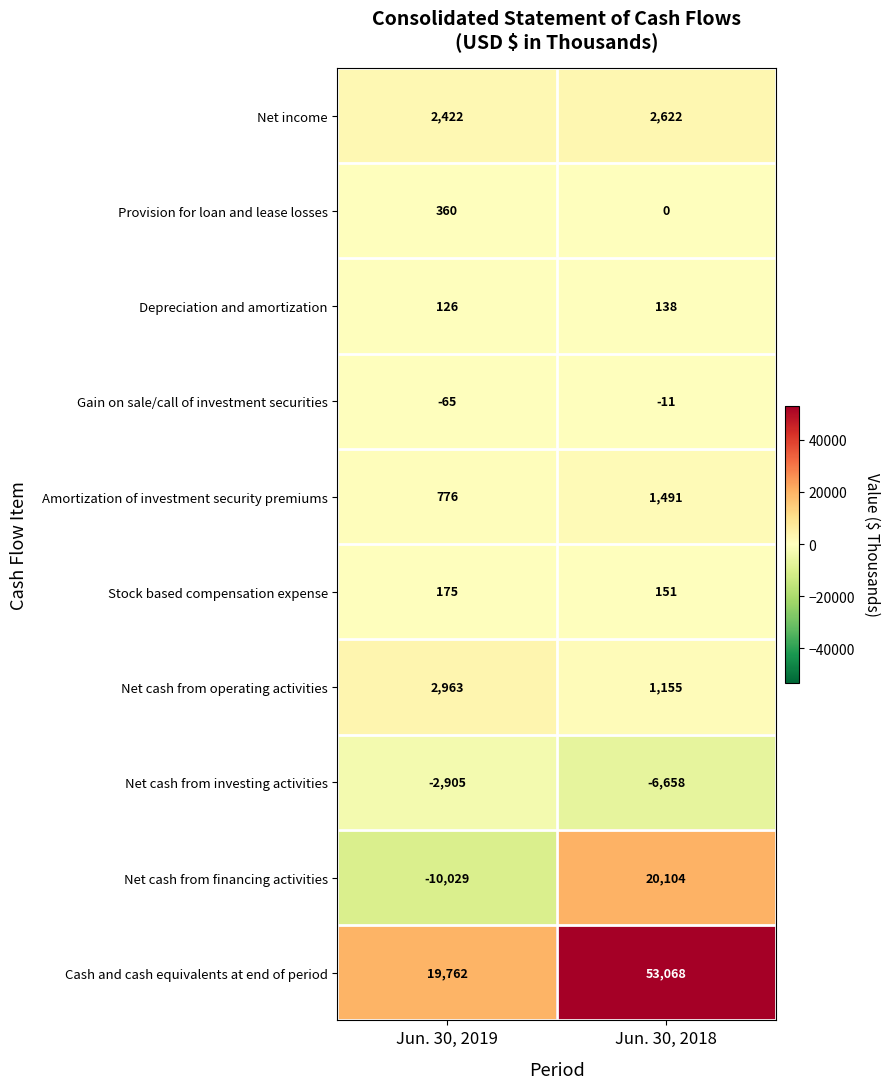

What is the greatest value displayed?

53068